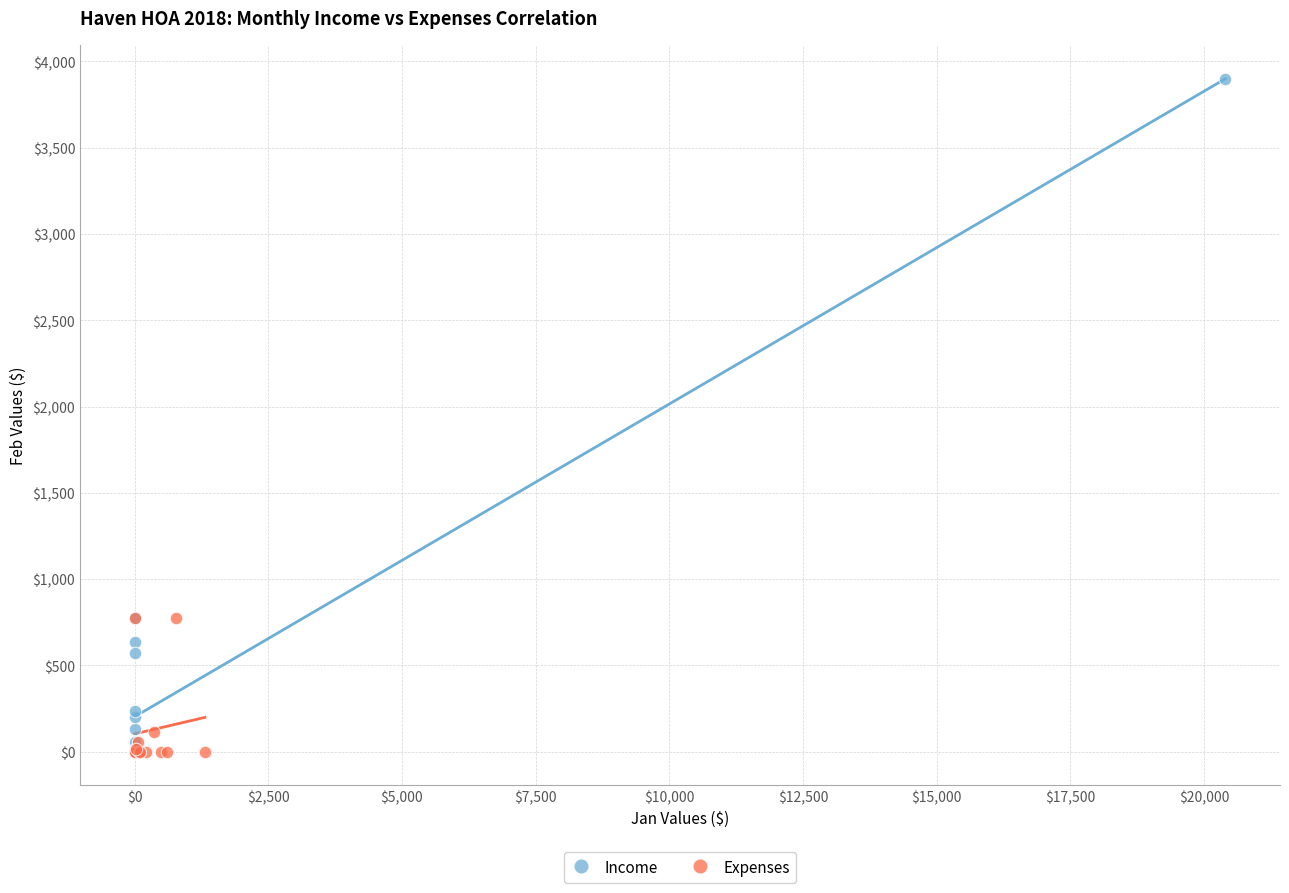

Which series has the widest spread of Y values?

Income